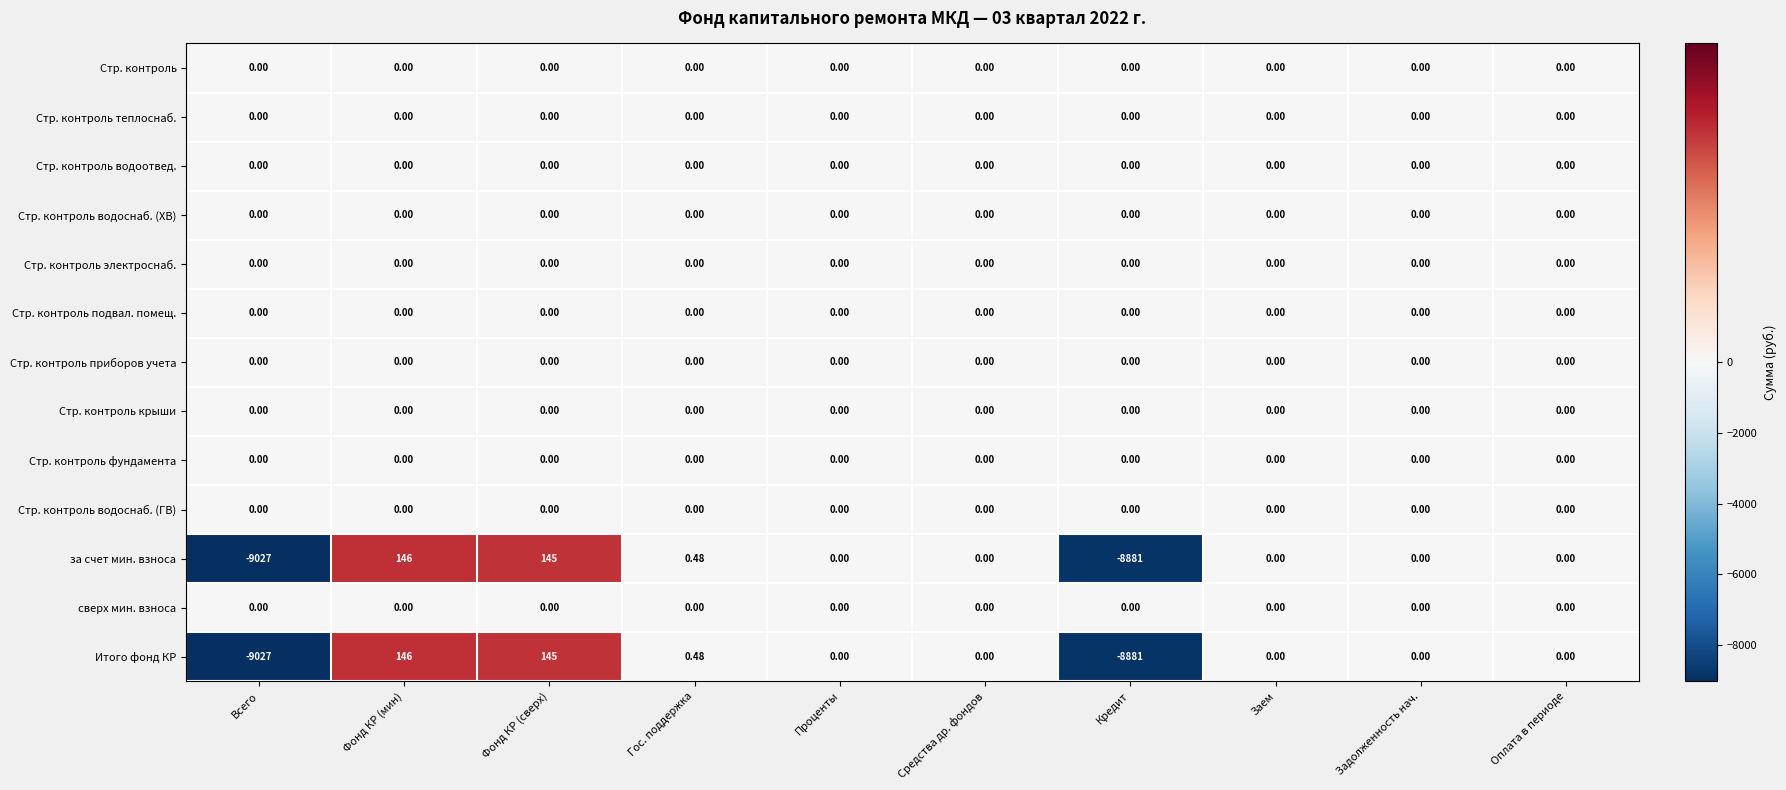

Which category has the highest value across all series?

Фонд КР (мин)